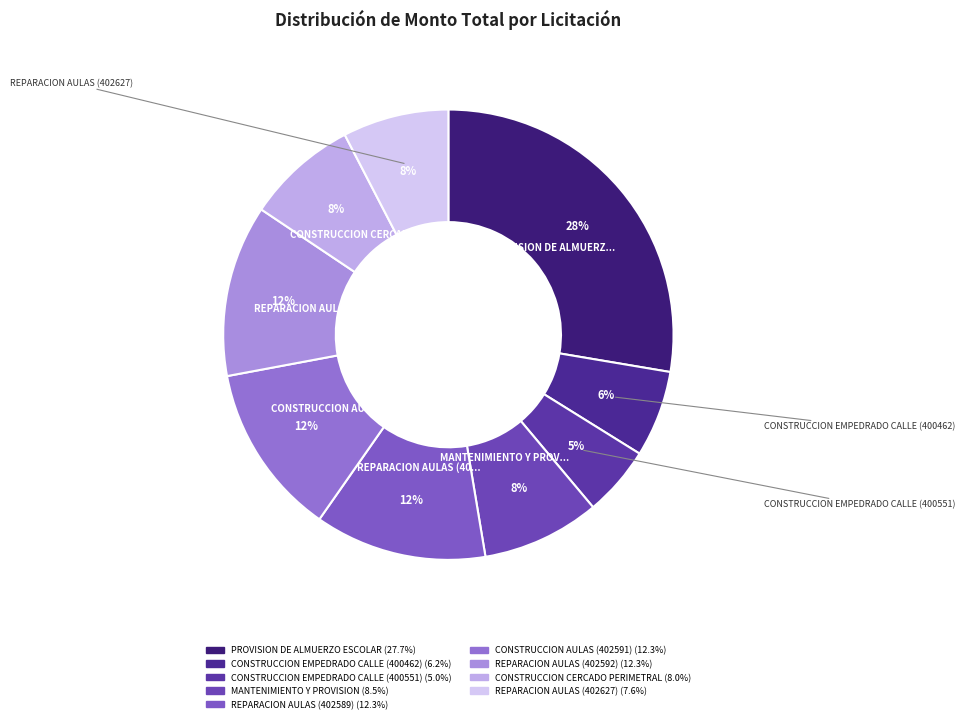

Between REPARACION AULAS (402589) and CONSTRUCCION CERCADO PERIMETRAL, which is larger?

REPARACION AULAS (402589)